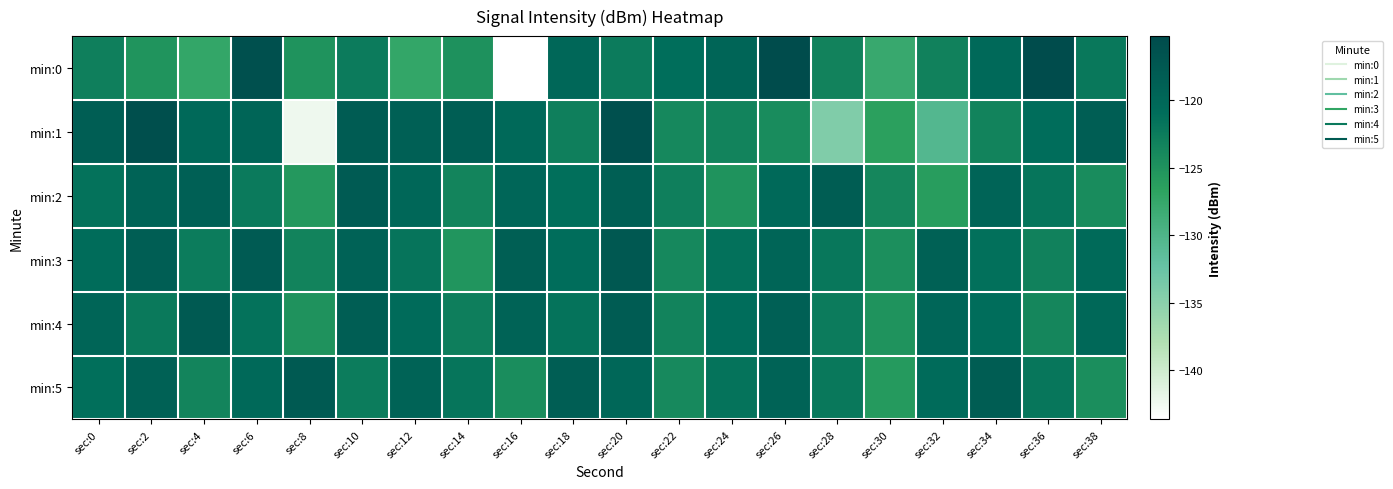

Reading left to right, what are all the values shown in this chart?

min:0: sec:0=-123.0	sec:2=-125.2	sec:4=-127.3	sec:6=-116.0	sec:8=-125.0	sec:10=-122.5	sec:12=-127.3	sec:14=-124.8	sec:16=-143.7	sec:18=-120.1	sec:20=-122.5	sec:22=-121.1	sec:24=-119.7	sec:26=-115.2	sec:28=-123.3	sec:30=-127.9	sec:32=-123.2	sec:34=-120.3	sec:36=-115.2	sec:38=-122.2
min:1: sec:0=-118.5	sec:2=-116.0	sec:4=-120.4	sec:6=-119.8	sec:8=-142.4	sec:10=-118.0	sec:12=-118.8	sec:14=-118.5	sec:16=-120.3	sec:18=-122.9	sec:20=-116.1	sec:22=-123.9	sec:24=-123.4	sec:26=-124.3	sec:28=-134.3	sec:30=-126.5	sec:32=-130.5	sec:34=-123.4	sec:36=-121.0	sec:38=-118.5
min:2: sec:0=-121.5	sec:2=-119.3	sec:4=-118.7	sec:6=-122.4	sec:8=-125.6	sec:10=-117.9	sec:12=-120.1	sec:14=-123.5	sec:16=-119.8	sec:18=-121.2	sec:20=-118.6	sec:22=-122.9	sec:24=-125.1	sec:26=-120.4	sec:28=-118.3	sec:30=-123.7	sec:32=-126.2	sec:34=-119.5	sec:36=-121.8	sec:38=-124.3
min:3: sec:0=-120.8	sec:2=-118.4	sec:4=-122.6	sec:6=-117.9	sec:8=-123.4	sec:10=-119.2	sec:12=-121.7	sec:14=-125.3	sec:16=-118.6	sec:18=-120.9	sec:20=-117.5	sec:22=-123.8	sec:24=-121.4	sec:26=-119.7	sec:28=-122.1	sec:30=-124.6	sec:32=-118.9	sec:34=-121.3	sec:36=-123.2	sec:38=-120.5
min:4: sec:0=-119.6	sec:2=-122.3	sec:4=-117.8	sec:6=-121.5	sec:8=-124.9	sec:10=-118.4	sec:12=-120.7	sec:14=-122.8	sec:16=-119.3	sec:18=-121.6	sec:20=-118.2	sec:22=-123.4	sec:24=-120.9	sec:26=-118.7	sec:28=-122.5	sec:30=-125.1	sec:32=-119.8	sec:34=-121.0	sec:36=-123.7	sec:38=-120.2
min:5: sec:0=-121.2	sec:2=-118.9	sec:4=-123.5	sec:6=-120.4	sec:8=-117.8	sec:10=-122.6	sec:12=-119.3	sec:14=-121.8	sec:16=-124.4	sec:18=-118.5	sec:20=-120.1	sec:22=-123.9	sec:24=-121.6	sec:26=-119.4	sec:28=-122.2	sec:30=-125.8	sec:32=-120.7	sec:34=-118.3	sec:36=-122.0	sec:38=-124.5